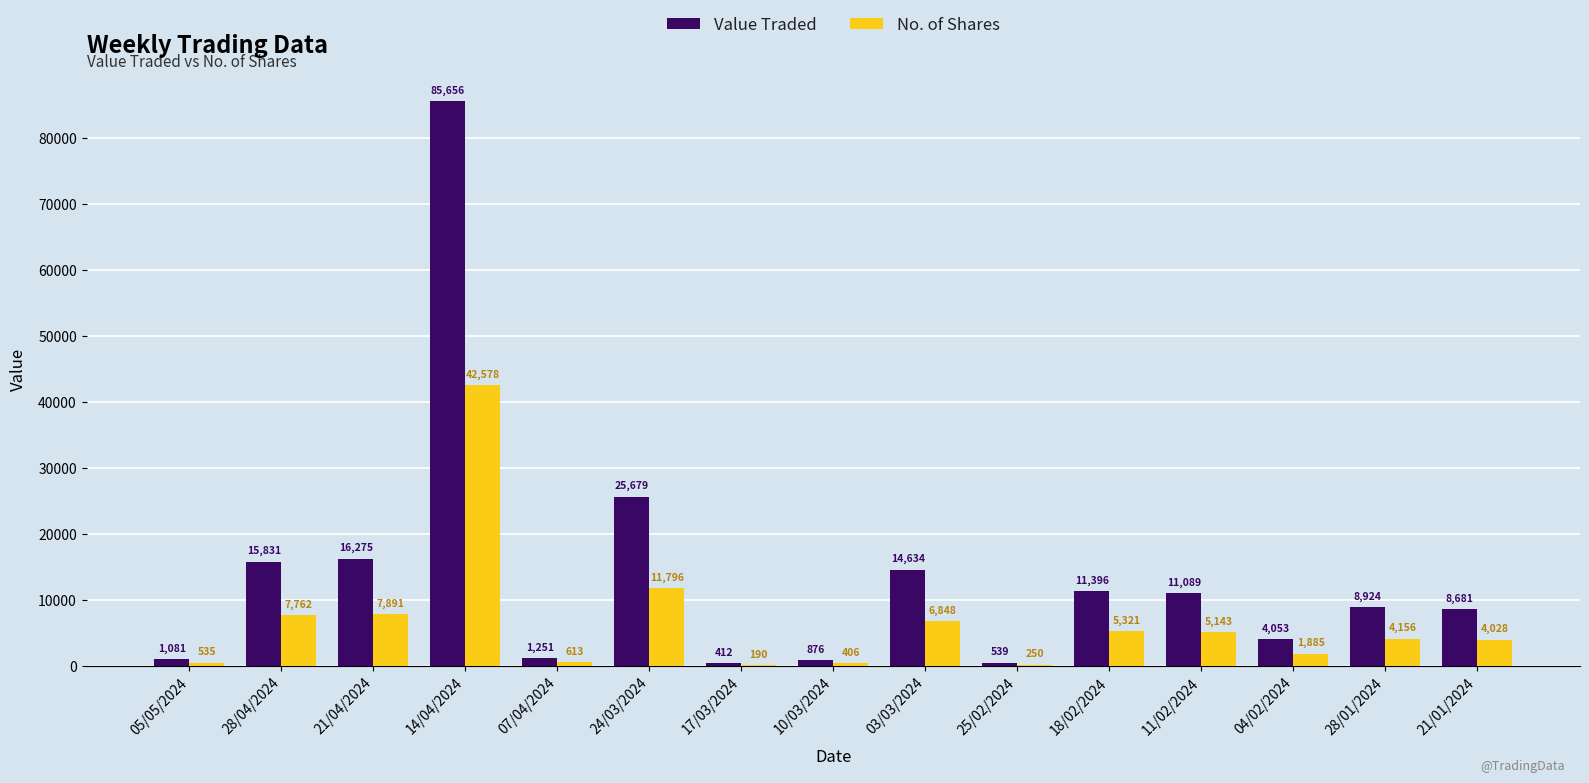

What is the highest value of the Value Traded series?

85656